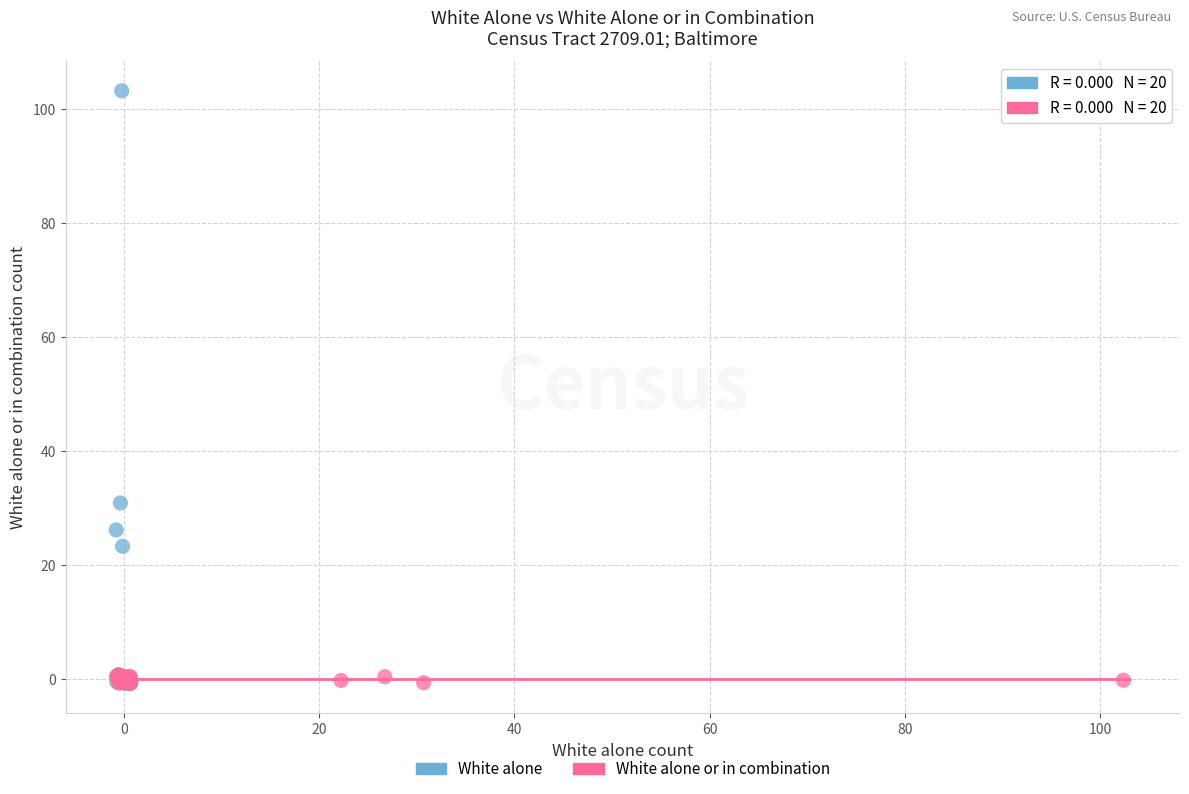

Which series has the widest spread of Y values?

White alone